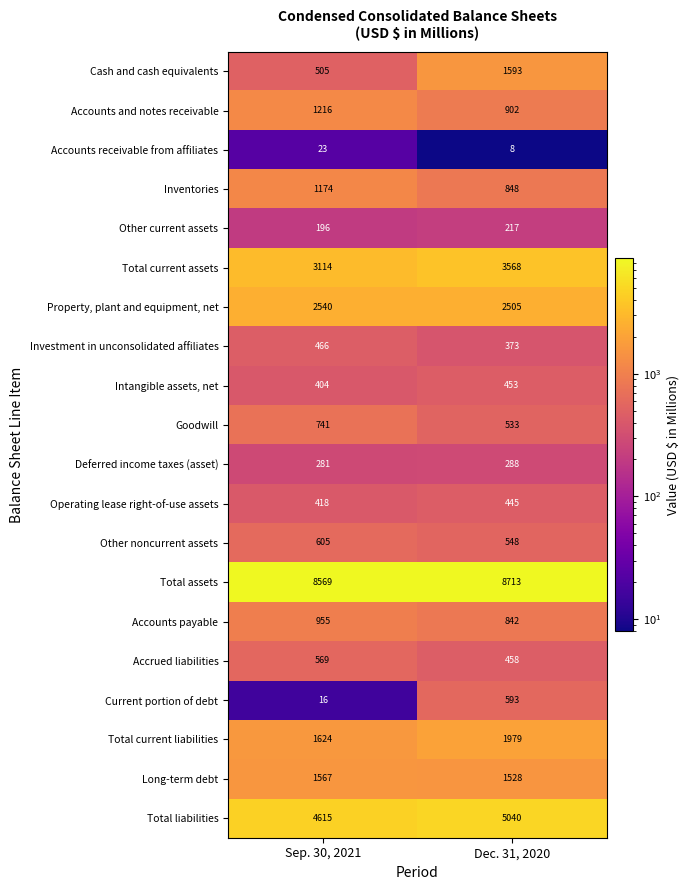

Count the number of data series in this chart.

20